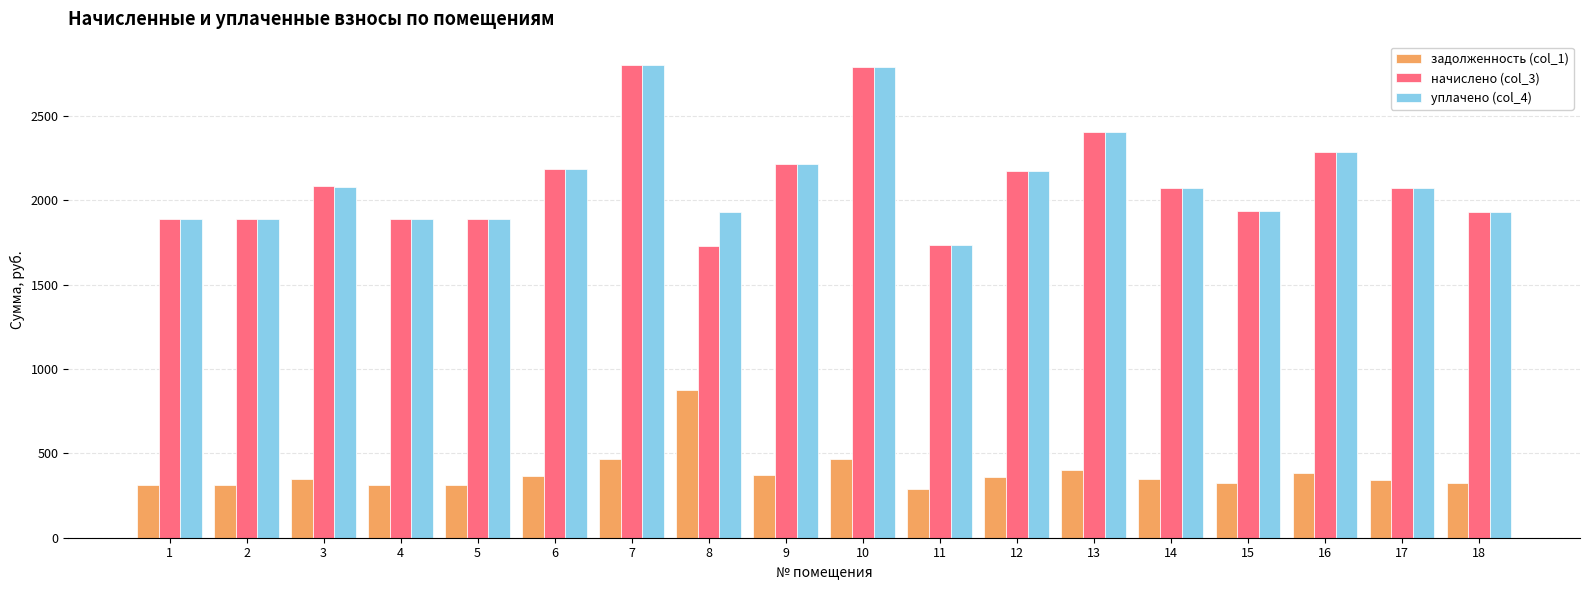

Which category has the lowest value across all series?

11